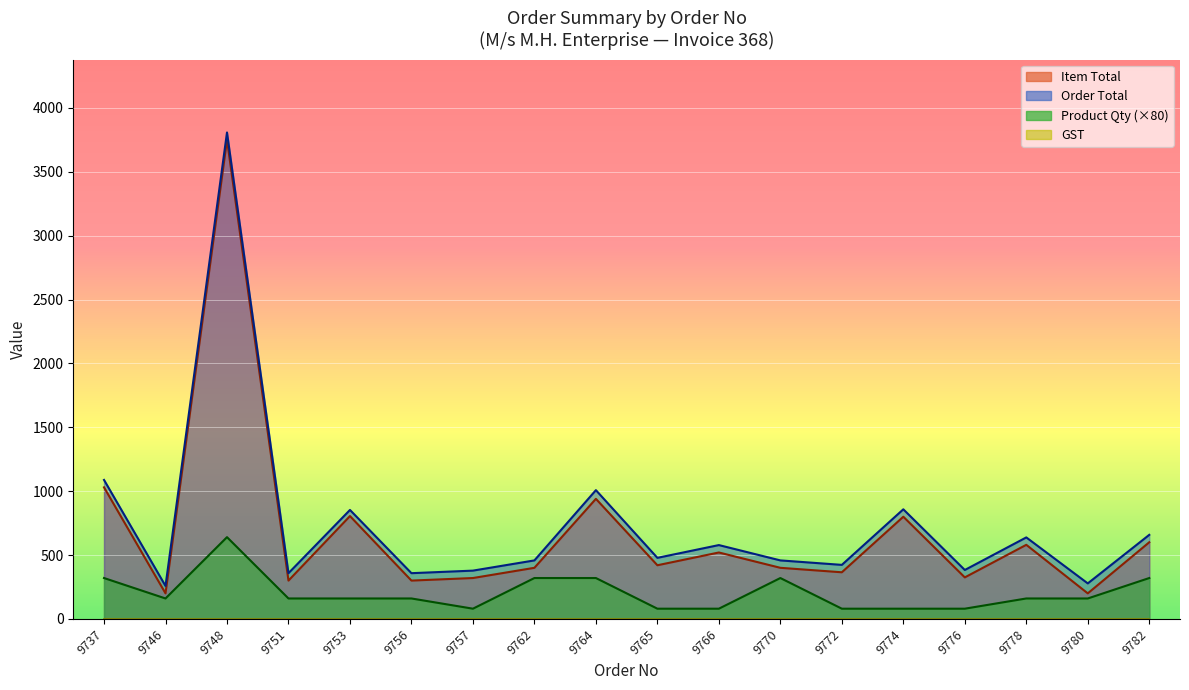

In Item Total, how many points are higher than both neighbors (excluding endpoints)?

7